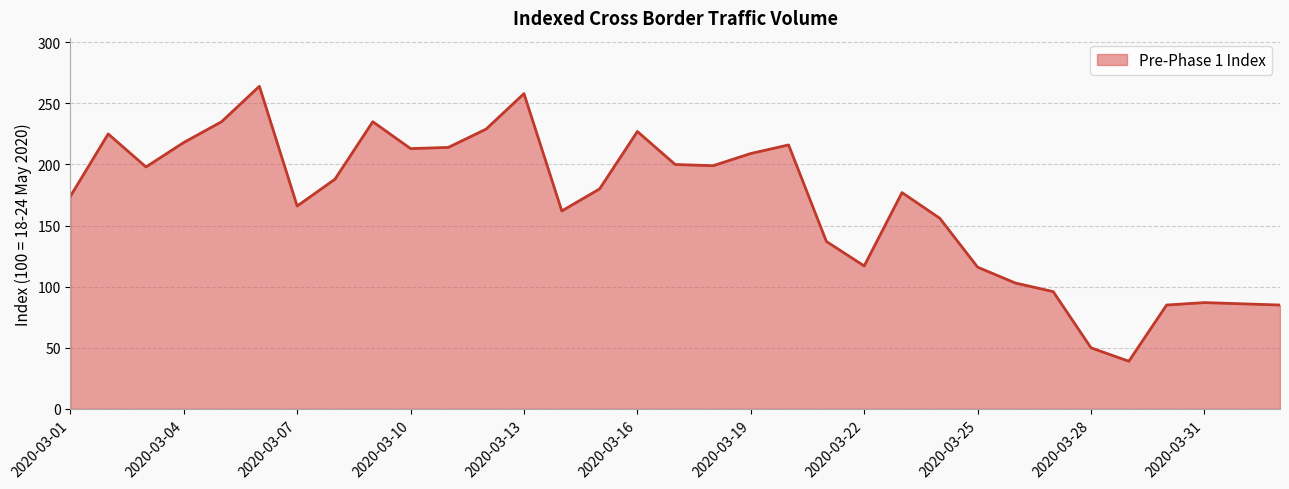

How many lines are shown in the chart?

1